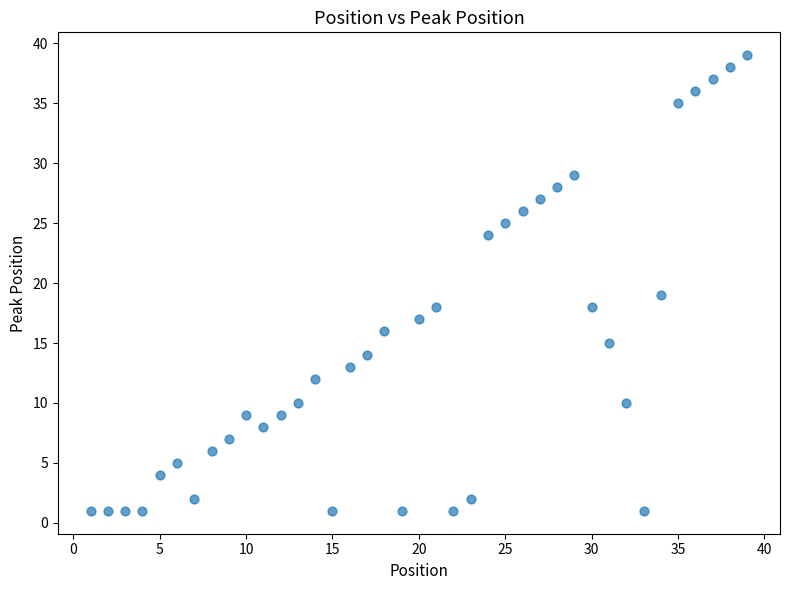

What is the range of X values (max minus min)?

38